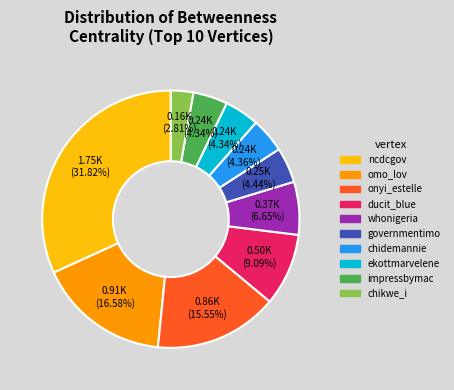

To the nearest percent, what percentage of the pie is chikwe_i?

3%